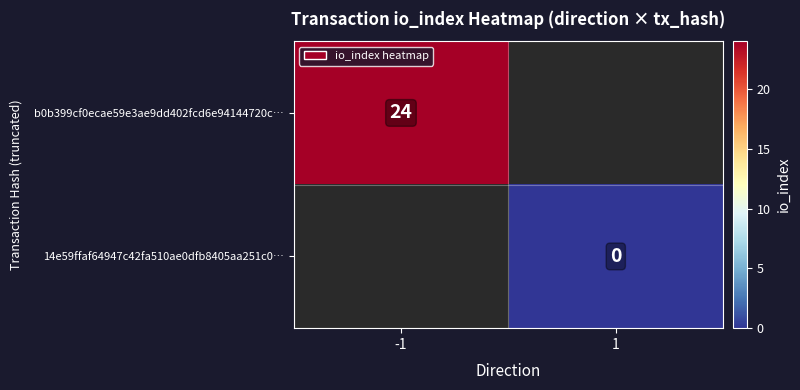

Which category has the highest value across all series?

-1